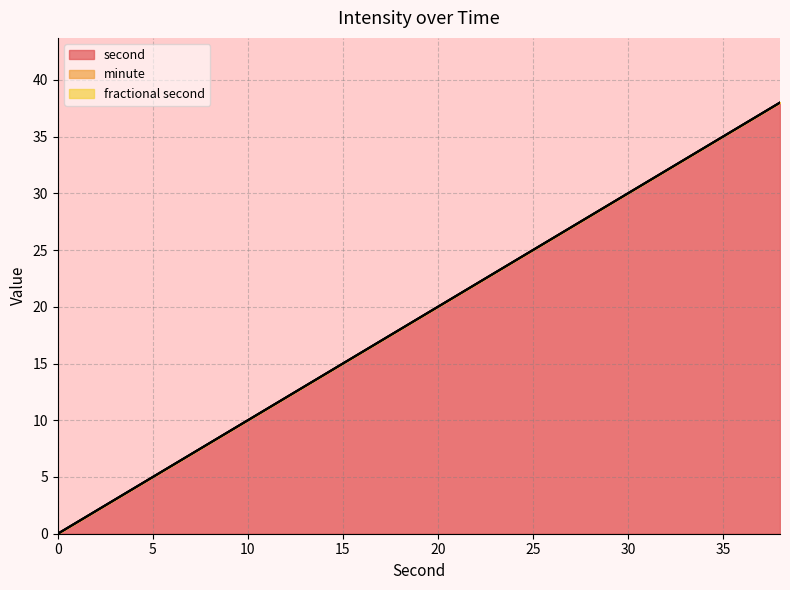

How many values in the second series are below 20?

10